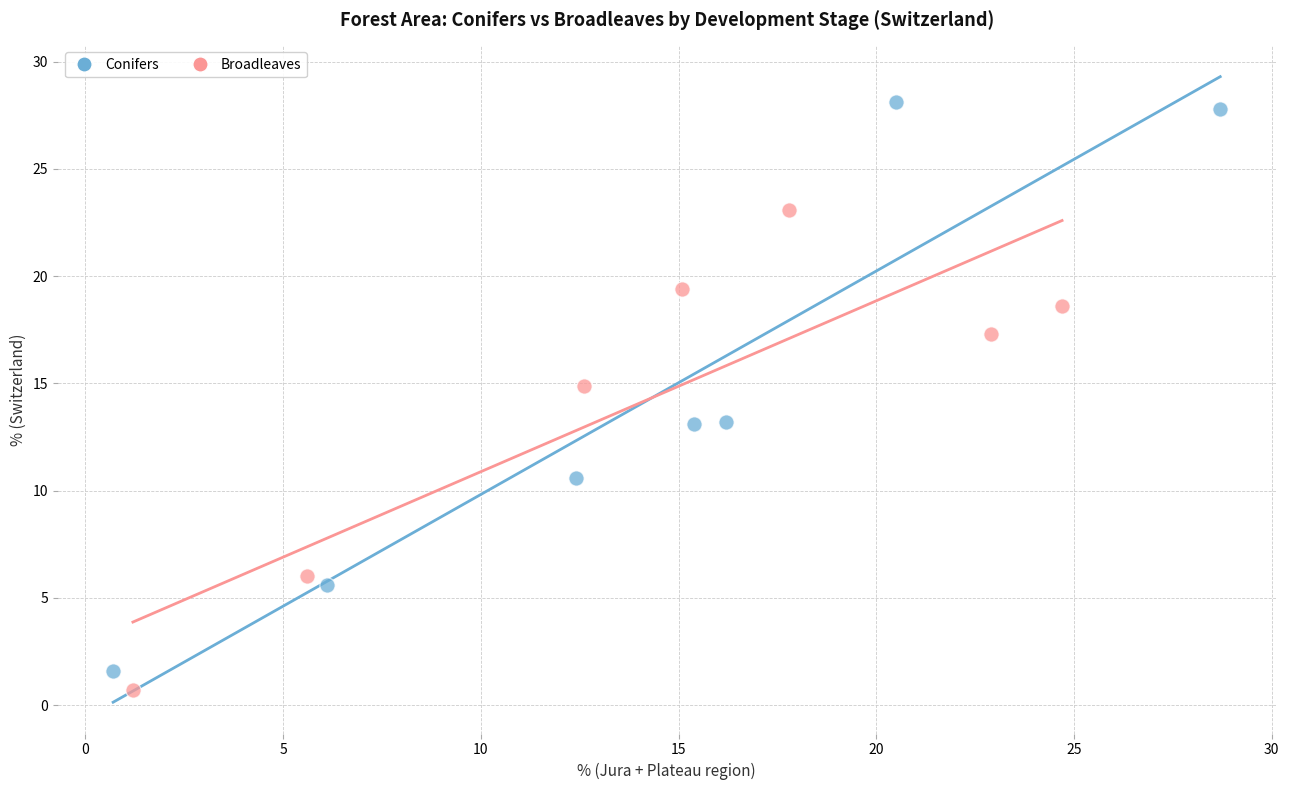

Which series has the largest Y range (max minus min)?

Conifers